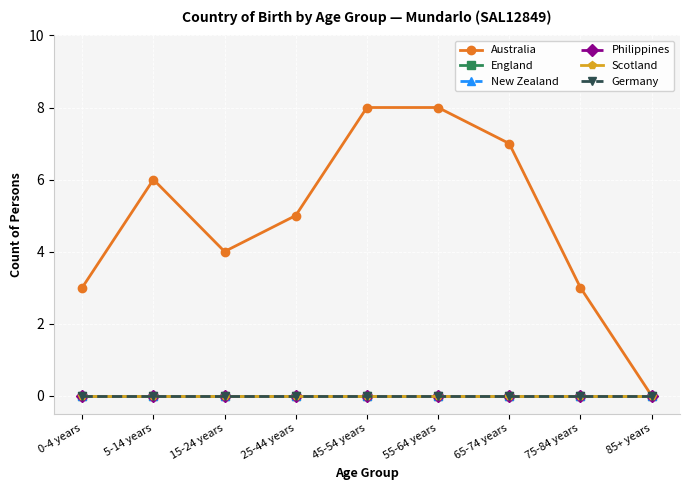

Does the chart have visible grid lines?

Yes